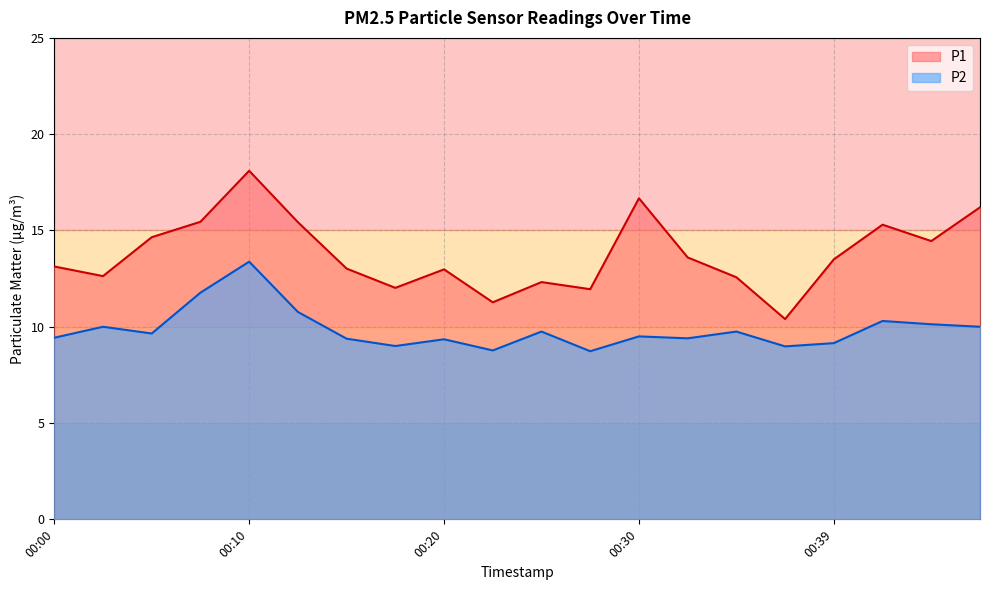

Does the chart have visible grid lines?

Yes